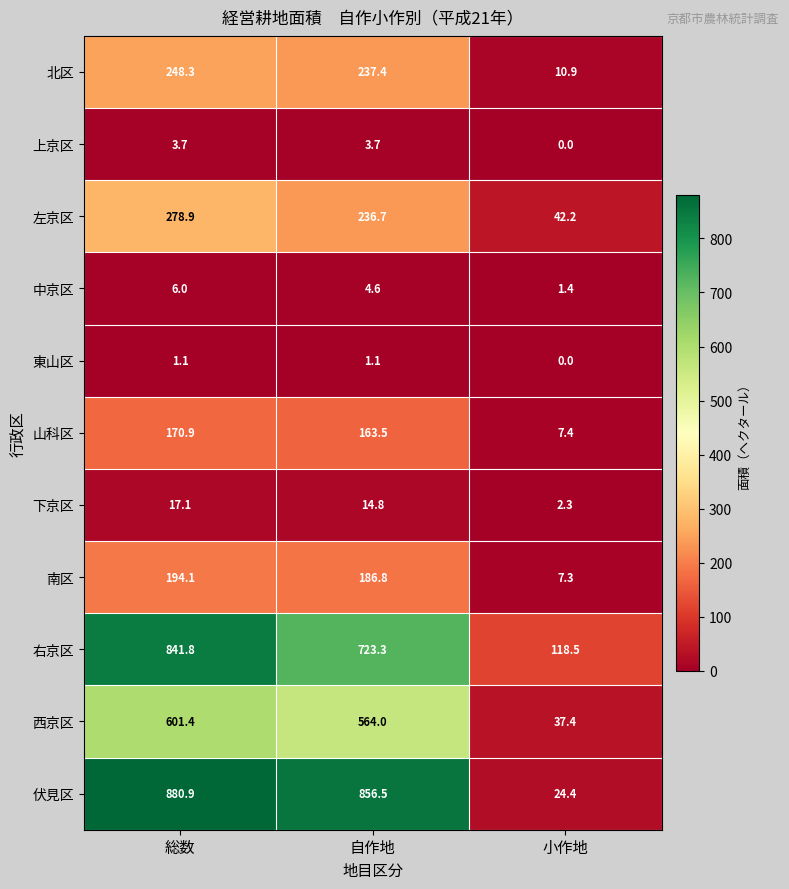

What is the sum of all 上京区 values?

7.4